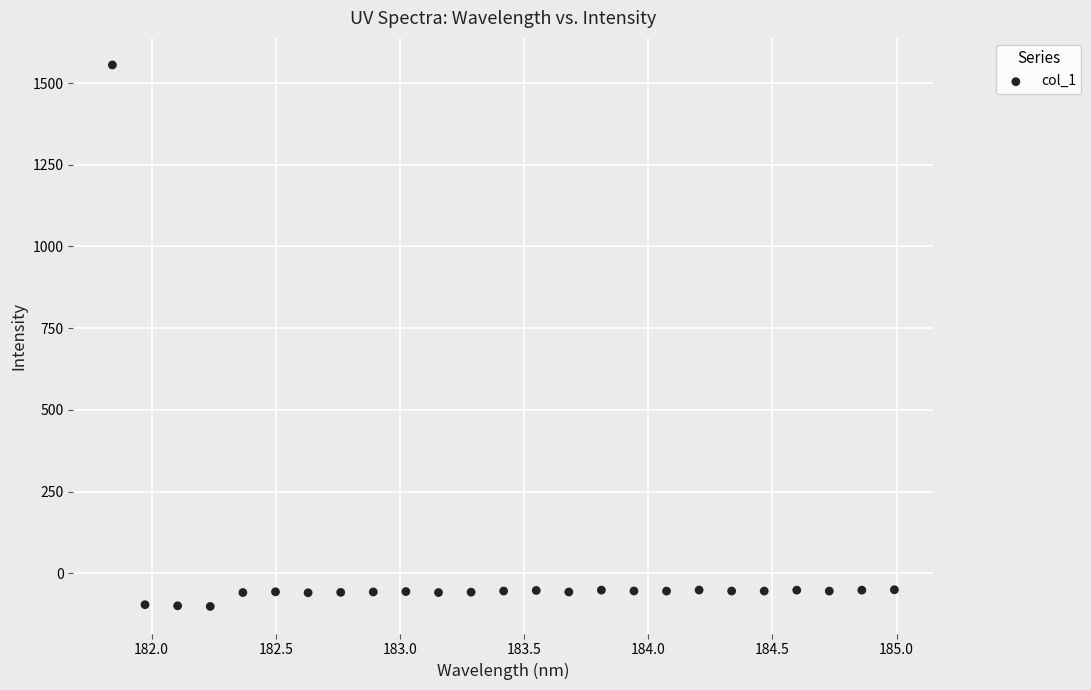

What is the range of X values (max minus min)?

3.1